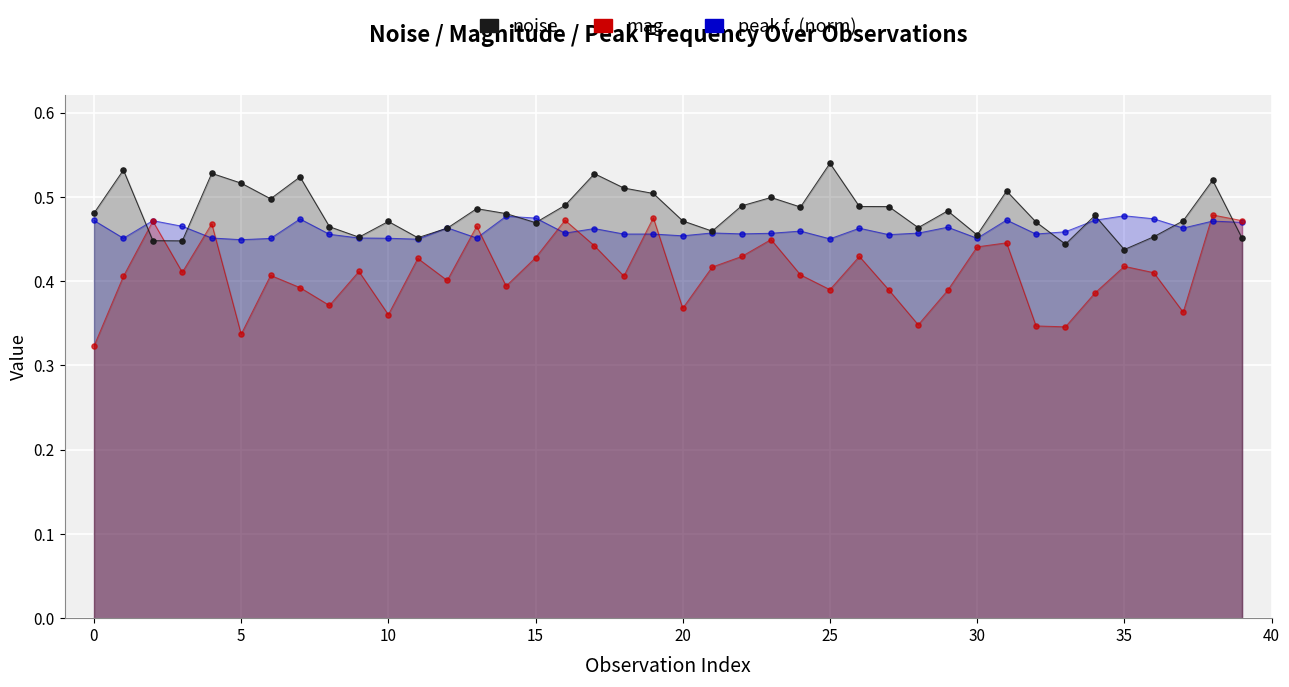

Which series contains the highest Y value?

noise